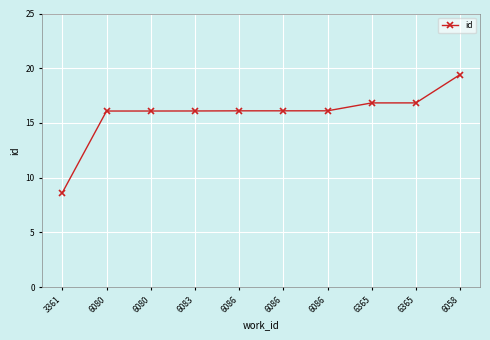

Is this an area chart (filled region under the line)?

No